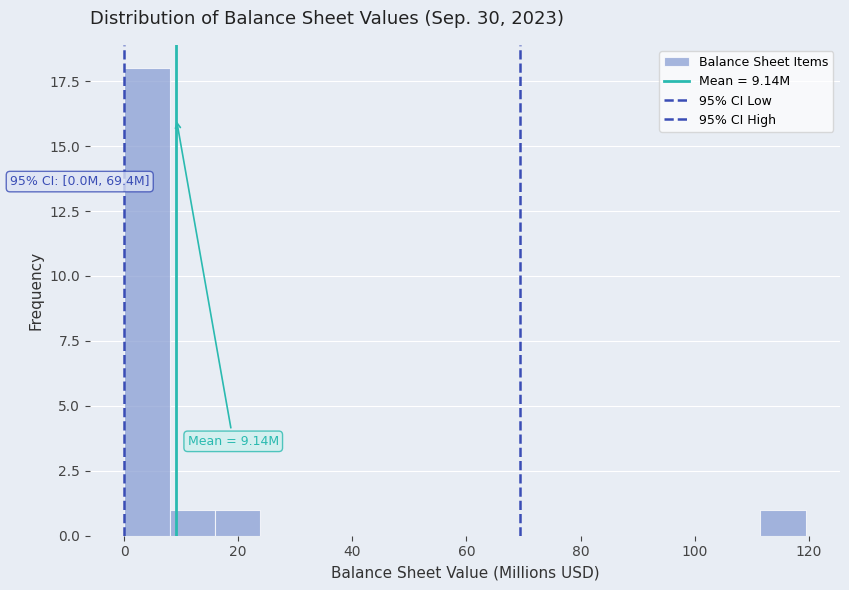

Read against the x-axis, roughly where is the centre of the tallest bar?

4